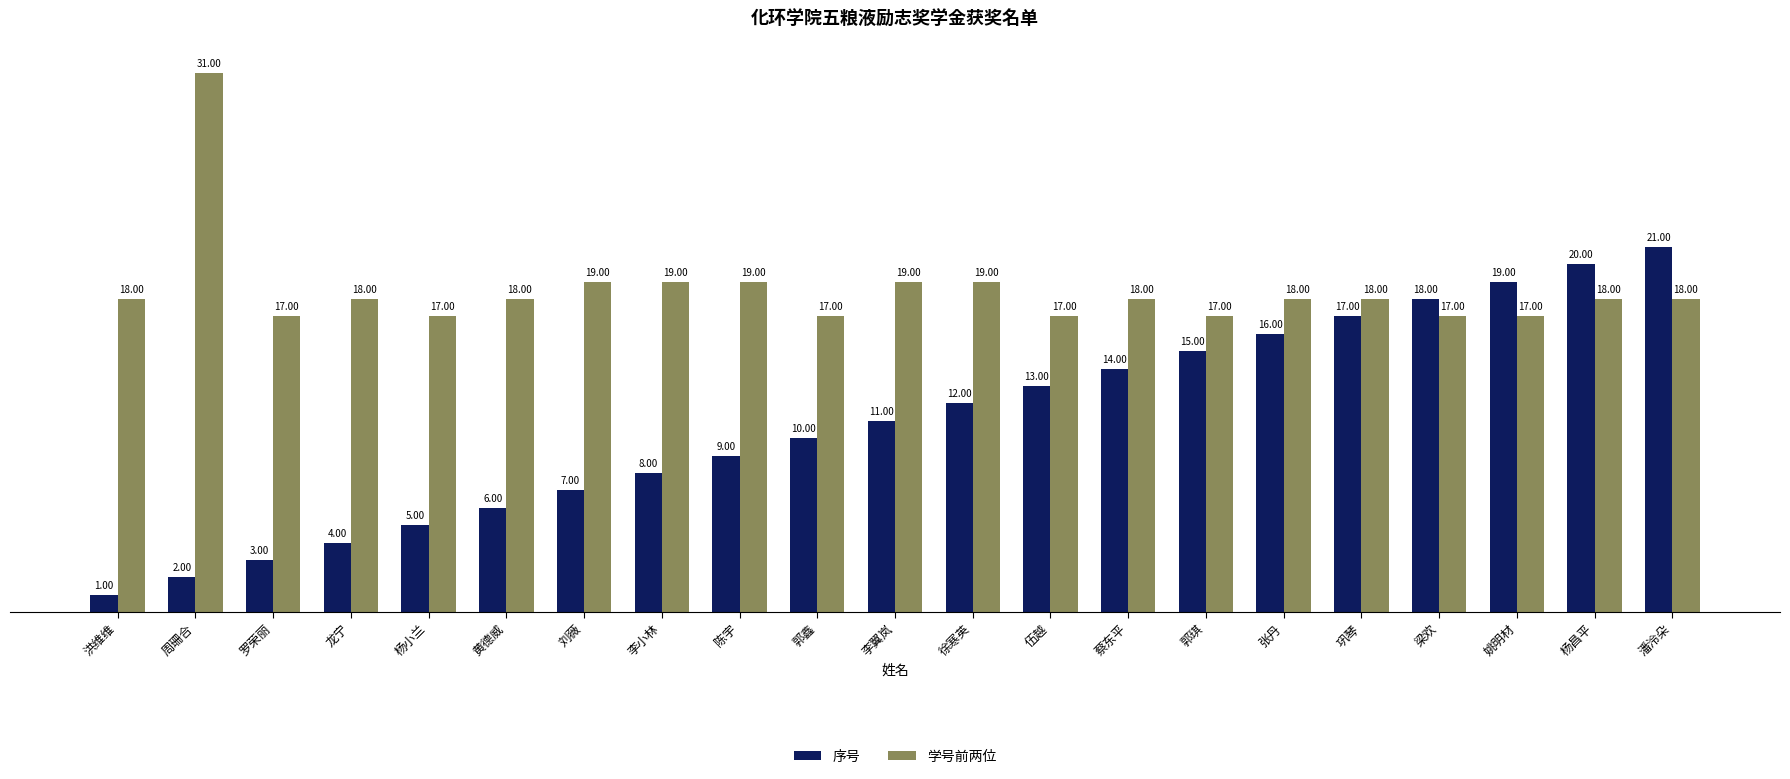

What position from the left is 梁欢?

18